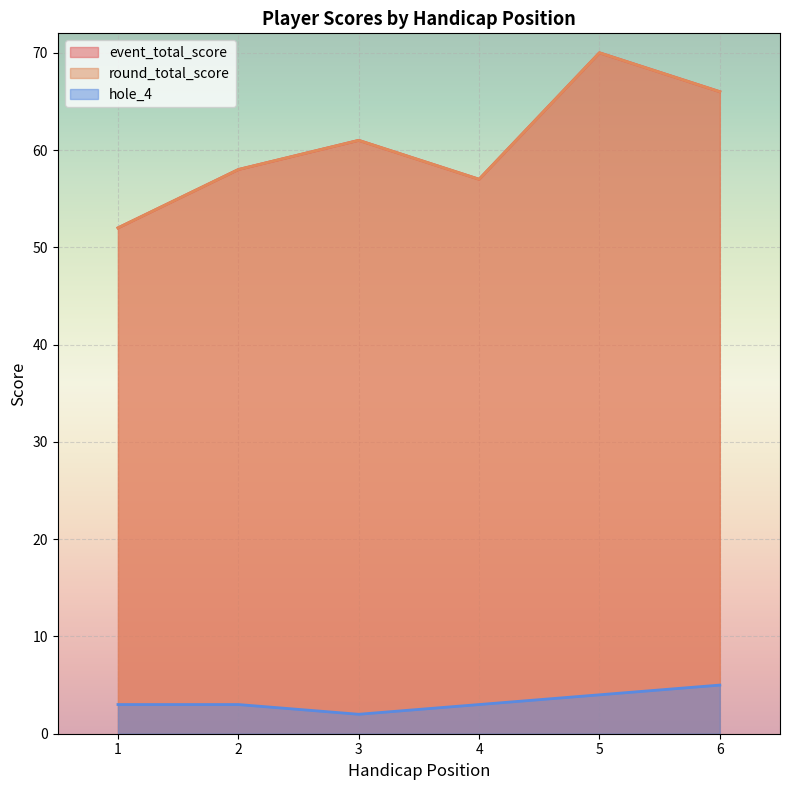

Reading left to right, extract all data points from this chart.

event_total_score: 1=52	2=58	3=61	4=57	5=70	6=66
round_total_score: 1=52	2=58	3=61	4=57	5=70	6=66
hole_4: 1=3	2=3	3=2	4=3	5=4	6=5